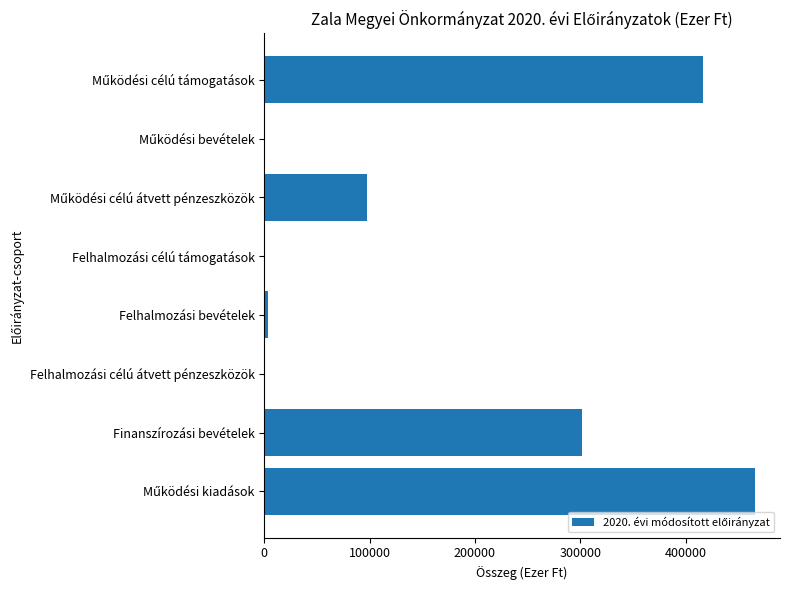

What is the greatest value displayed?

466313